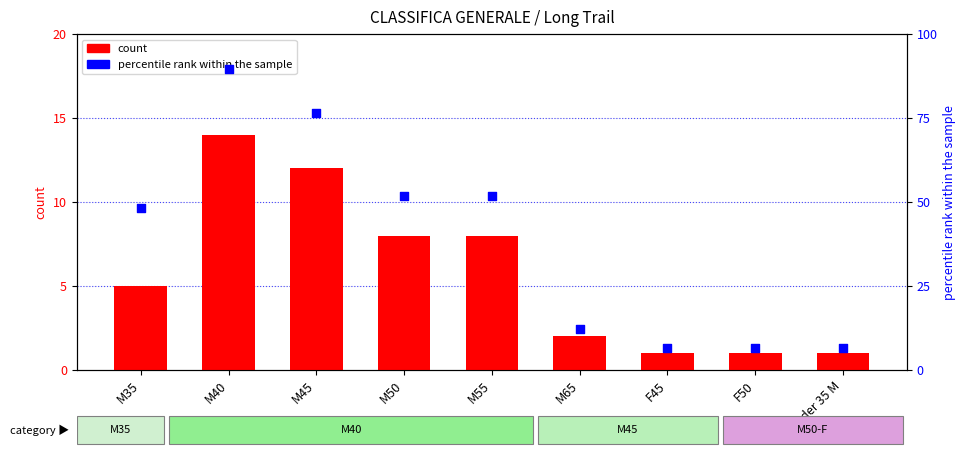

Which series contains the highest Y value?

percentile rank within the sample